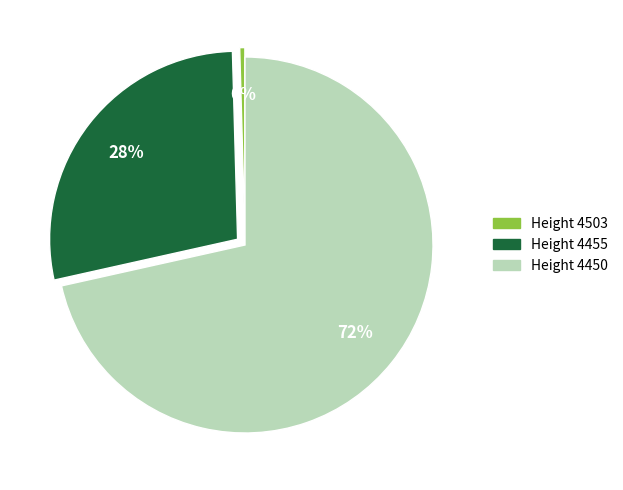

Does any single category account for the majority?

Yes